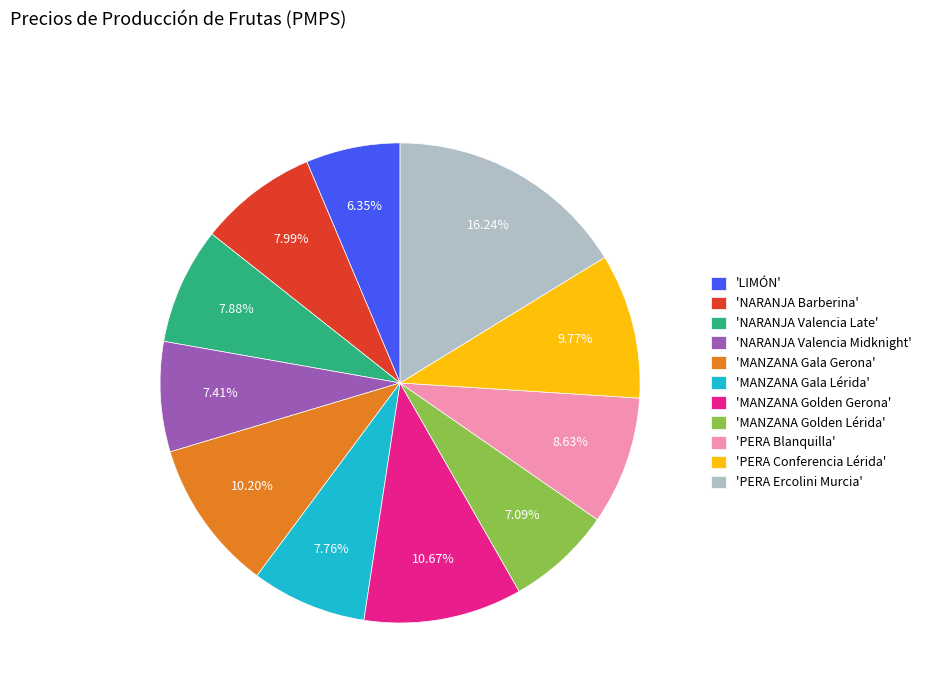

Which has a higher value, 'MANZANA Gala Gerona' or 'NARANJA Barberina'?

'MANZANA Gala Gerona'